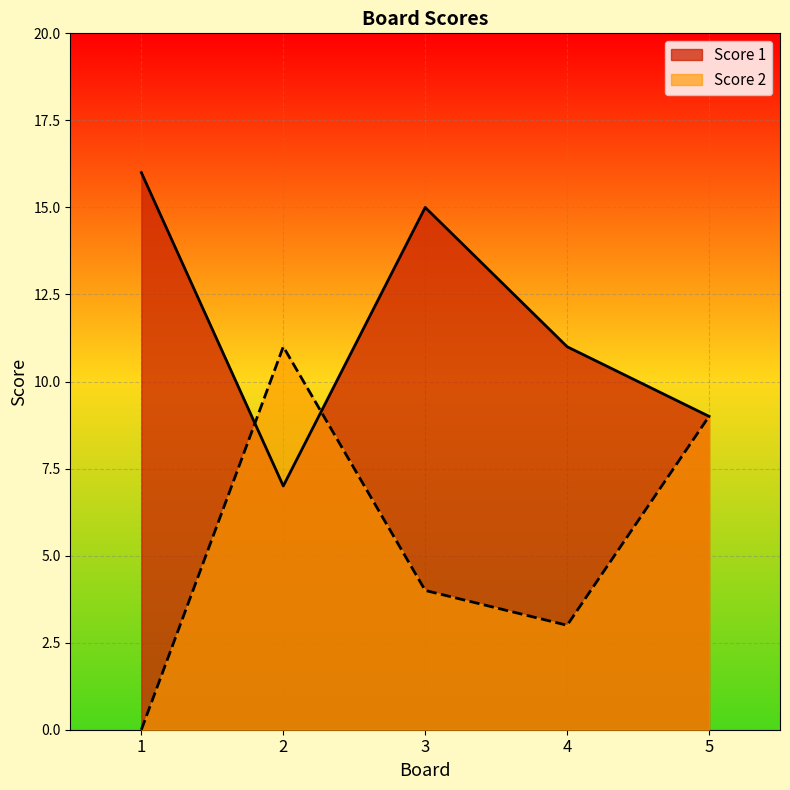

At how many categories does at least one series exceed 7?

5